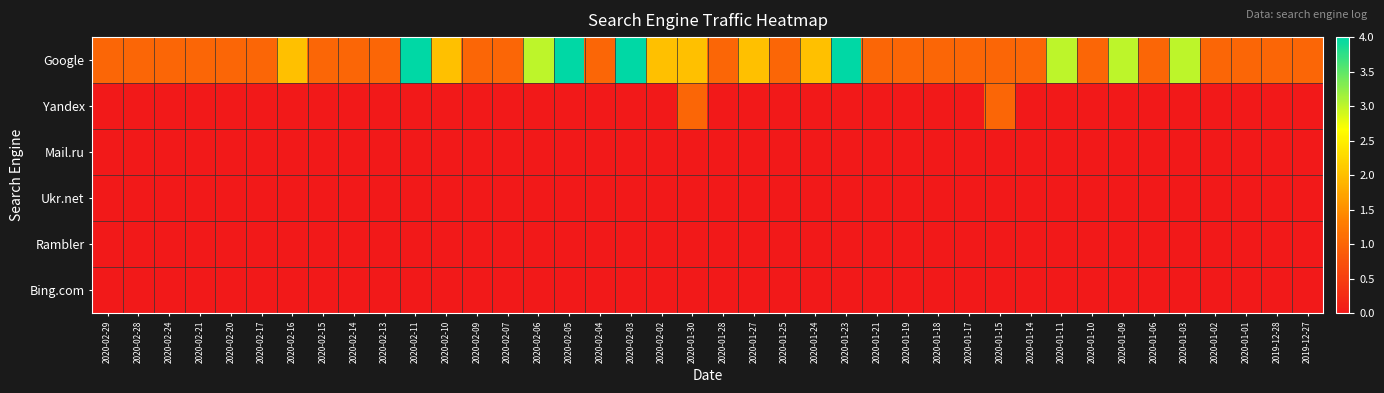

At which category is the sum across all series the highest?

2020-02-11